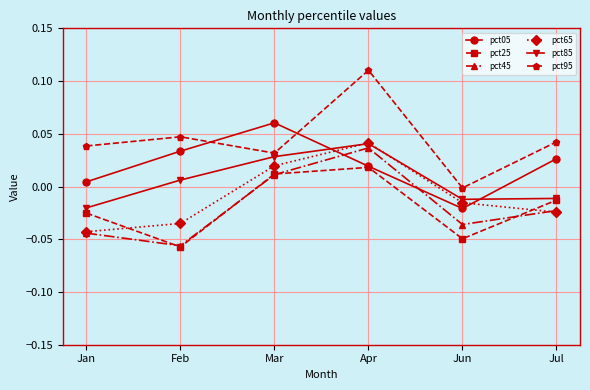

Which series has the largest total across all categories?

pct95